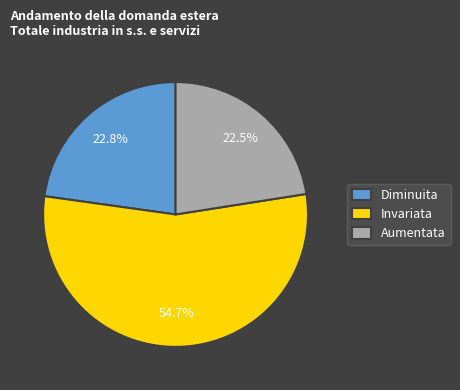

What is the largest slice in the pie chart?

Invariata